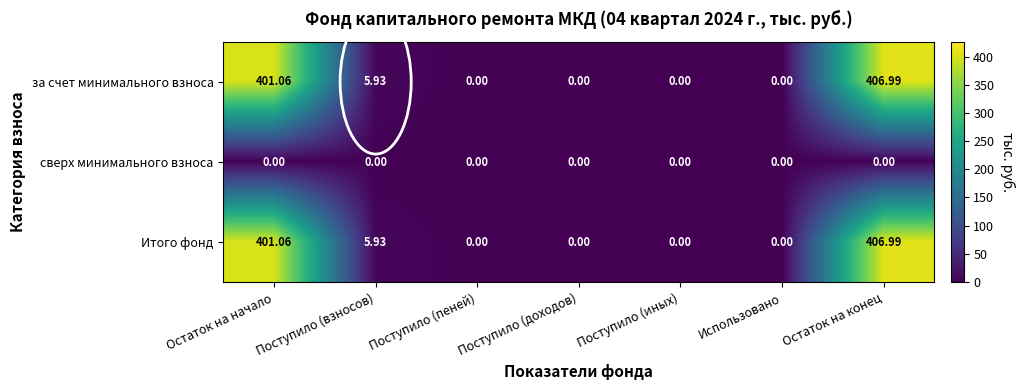

Where is Итого фонд nearest to the value 203?

Поступило (взносов)